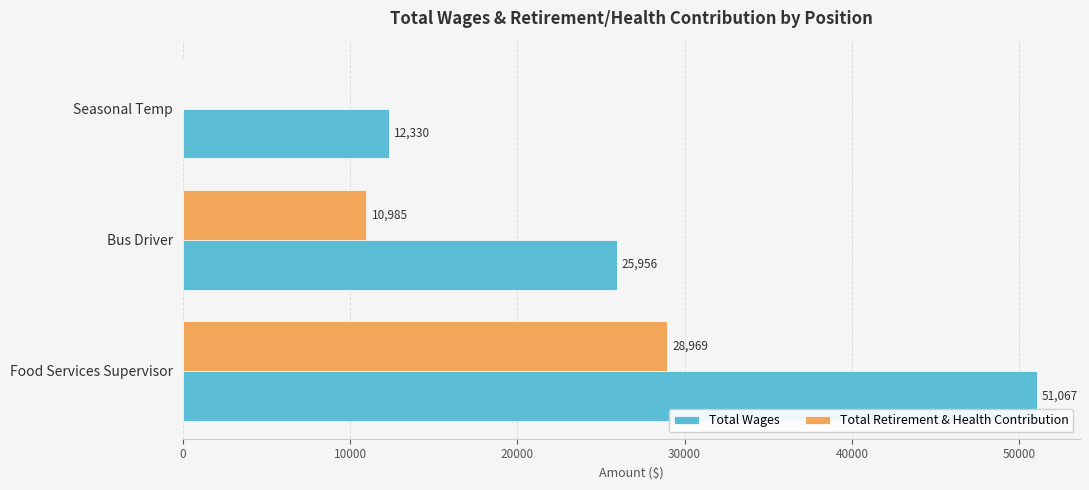

What is the greatest value displayed?

51067